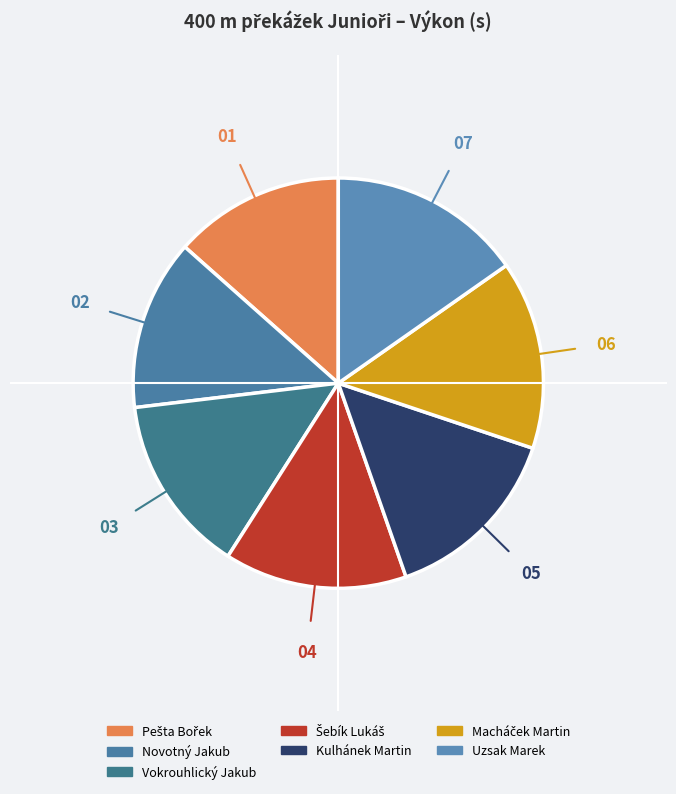

Is it true that Vokrouhlický Jakub is 14% of the pie?

True